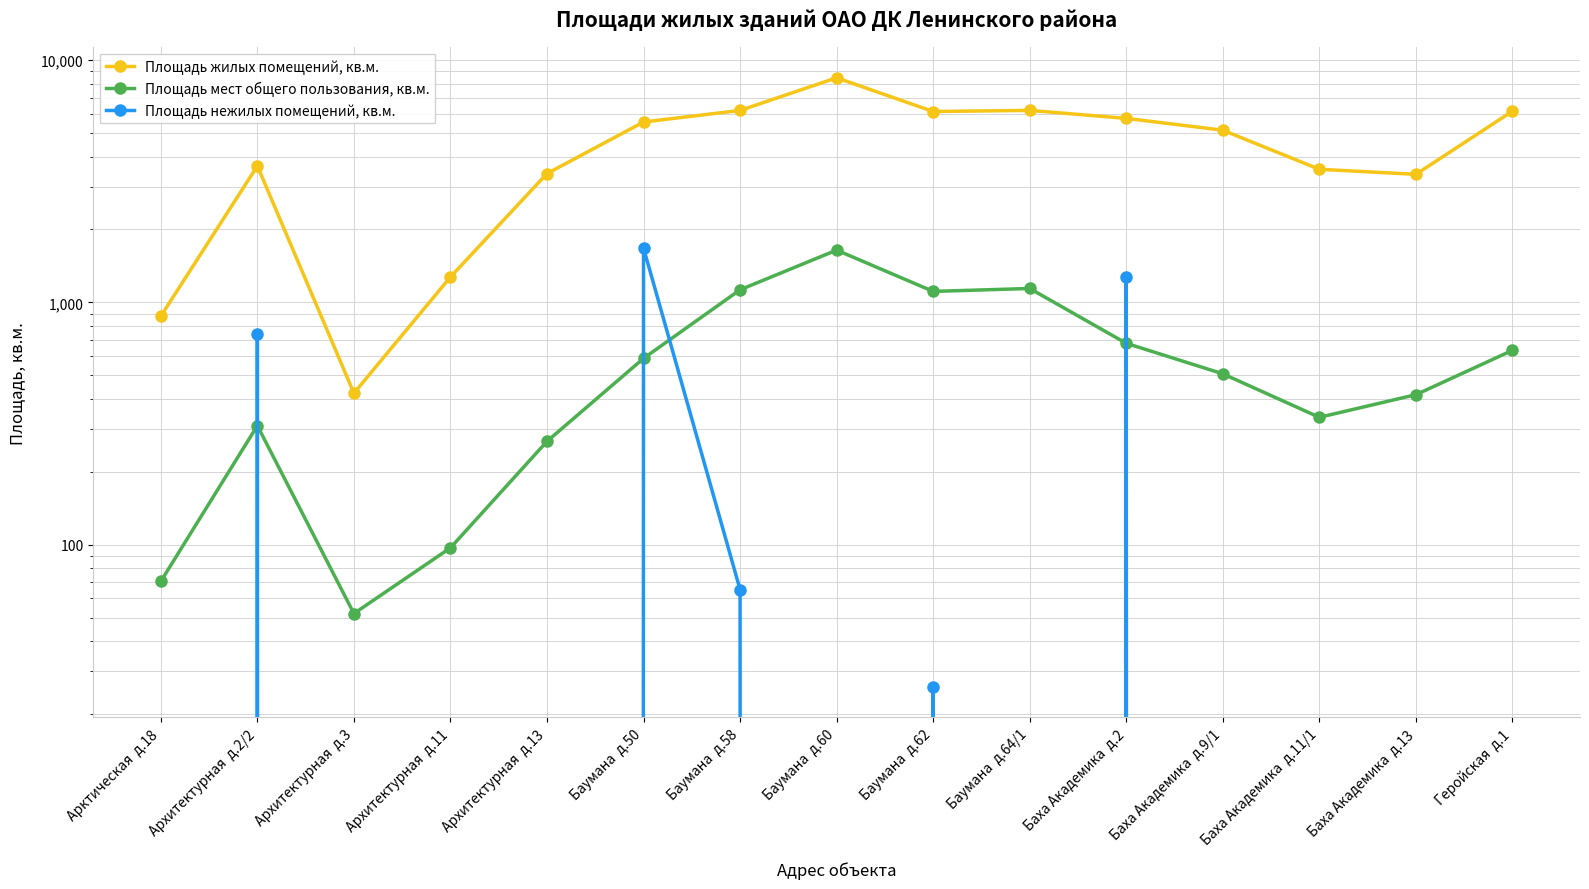

Between Архитектурная  д.2/2 and Баха Академика  д.11/1, which series saw the biggest shift?

Площадь нежилых помещений, кв.м.